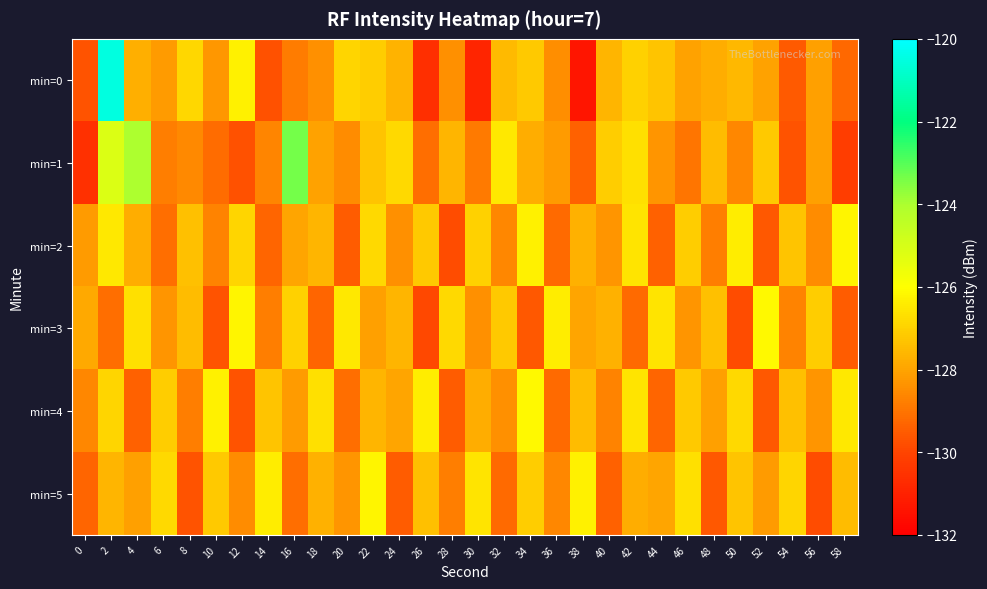

At how many categories does at least one series exceed -124?

3